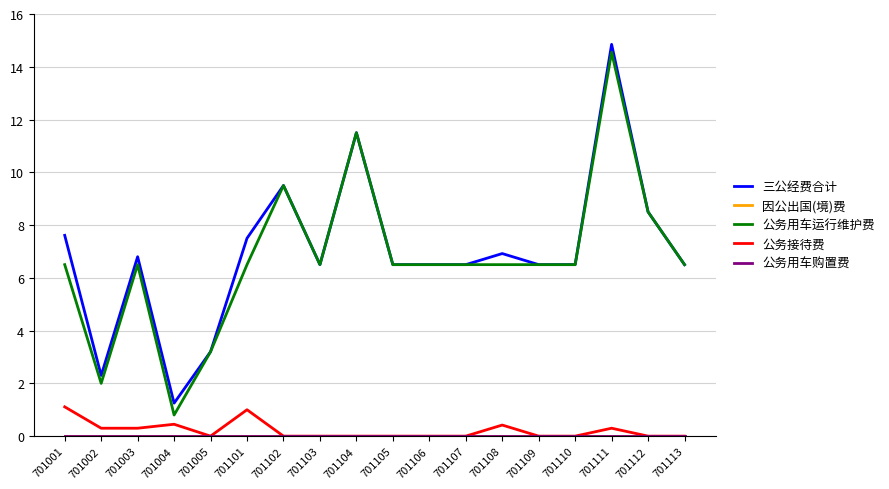

Which category has the highest value in the 三公经费合计 series?

701111